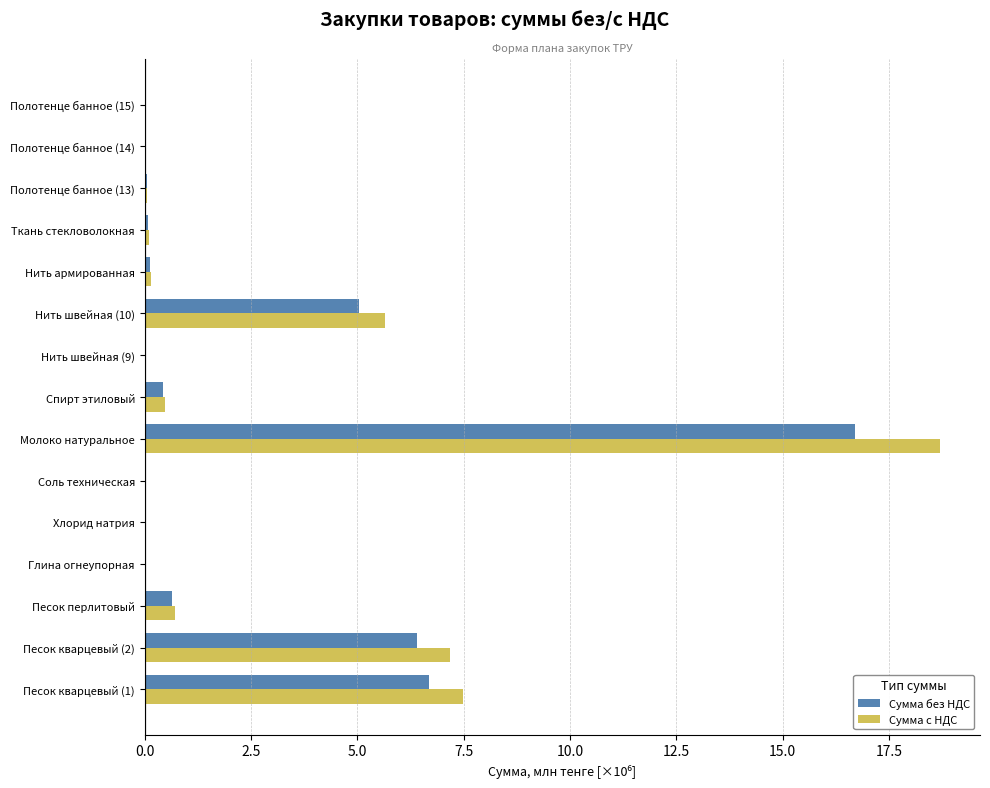

How many data points does each series have?

15